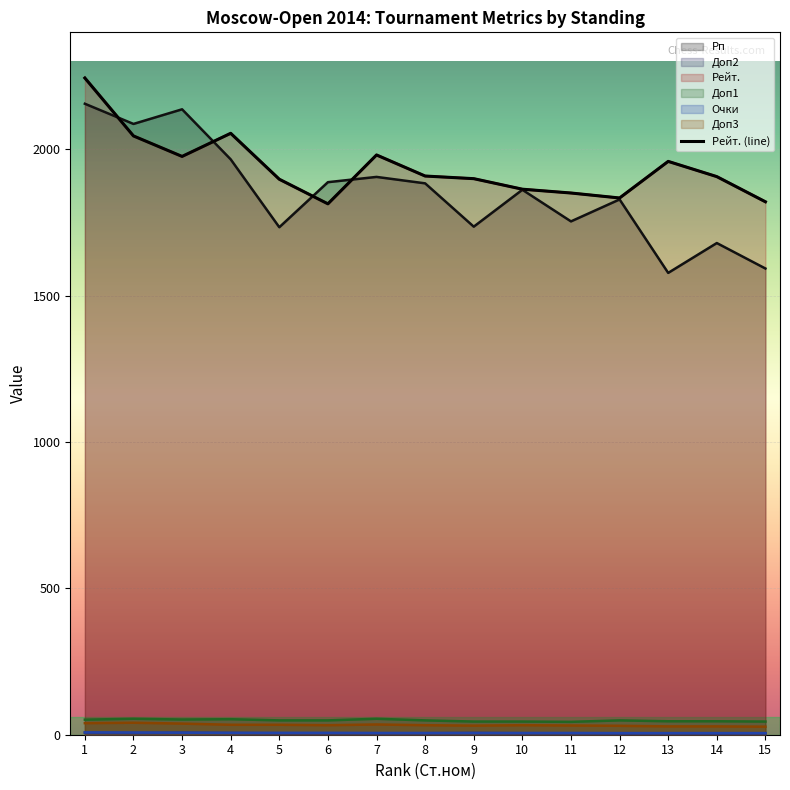

Reading right to left, transcribe all the data shown in this chart.

Рп: 15=1593.0	14=1680.0	13=1578.0	12=1829.0	11=1754.0	10=1862.0	9=1736.0	8=1884.0	7=1906.0	6=1888.0	5=1734.0	4=1966.0	3=2137.0	2=2087.0	1=2156.0
Доп2: 15=5.0	14=4.0	13=5.0	12=4.0	11=5.0	10=5.0	9=6.0	8=5.0	7=5.0	6=5.0	5=5.0	4=6.0	3=7.0	2=6.0	1=7.0
Рейт.: 15=1821.0	14=1907.0	13=1959.0	12=1834.0	11=1851.0	10=1864.0	9=1900.0	8=1909.0	7=1981.0	6=1814.0	5=1898.0	4=2055.0	3=1976.0	2=2046.0	1=2244.0
Доп1: 15=45.0	14=46.0	13=46.0	12=49.0	11=44.0	10=45.0	9=45.0	8=49.0	7=54.5	6=49.0	5=49.0	4=53.0	3=52.0	2=54.5	1=51.5
Очки: 15=5.5	14=5.5	13=5.5	12=5.5	11=6.0	10=6.0	9=6.0	8=6.0	7=6.0	6=6.5	5=6.5	4=6.5	3=7.0	2=7.5	1=8.0
Доп3: 15=27.5	14=28.5	13=28.5	12=30.5	11=31.5	10=32.5	9=31.0	8=32.5	7=35.0	6=32.5	5=34.0	4=34.0	3=38.0	2=41.0	1=39.5